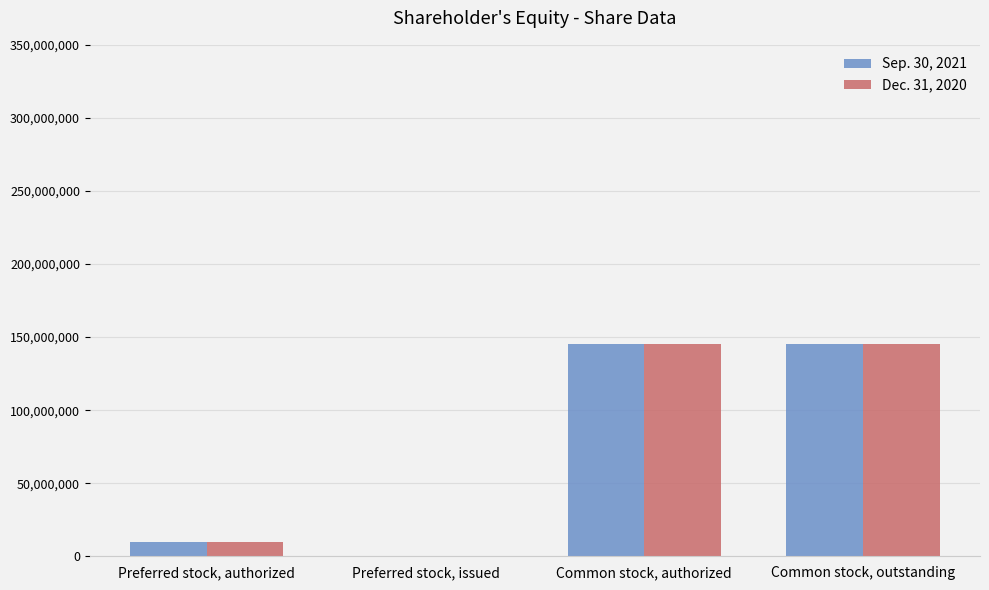

Is it true that Sep. 30, 2021 equals 145000000 at Common stock, authorized?

True